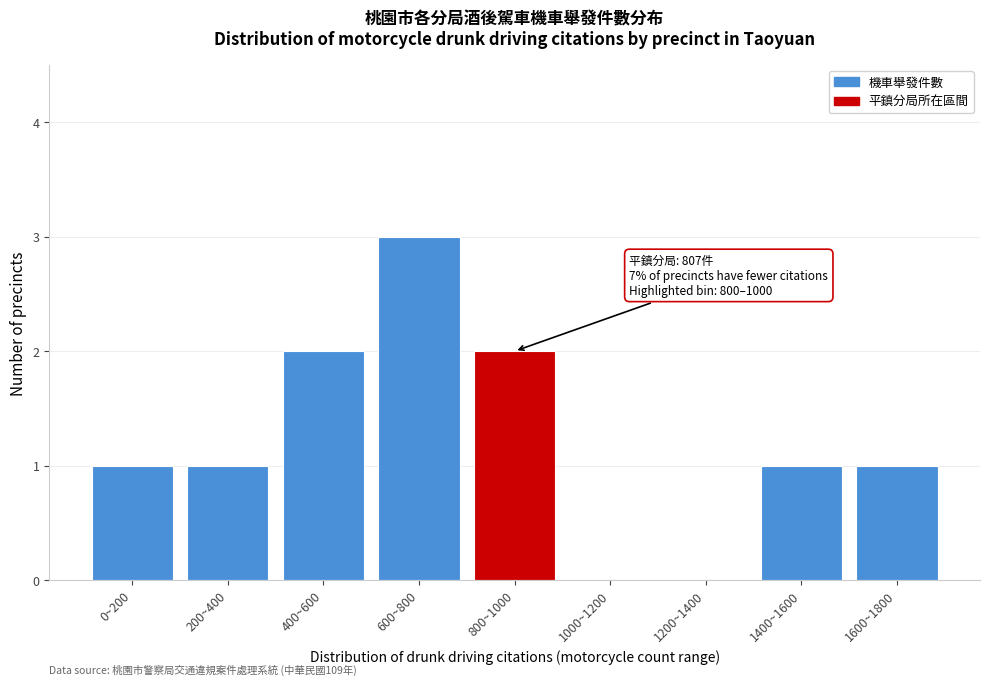

Reading left to right, list all the values displayed in this chart.

0~200=1	200~400=1	400~600=2	600~800=3	800~1000=2	1000~1200=0	1200~1400=0	1400~1600=1	1600~1800=1